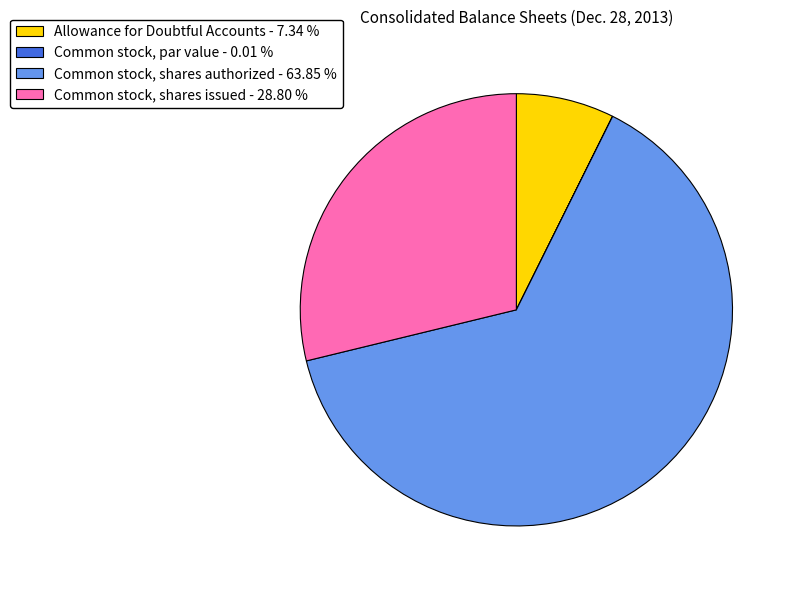

Which has a higher value, Allowance for Doubtful Accounts or Common stock, shares authorized?

Common stock, shares authorized